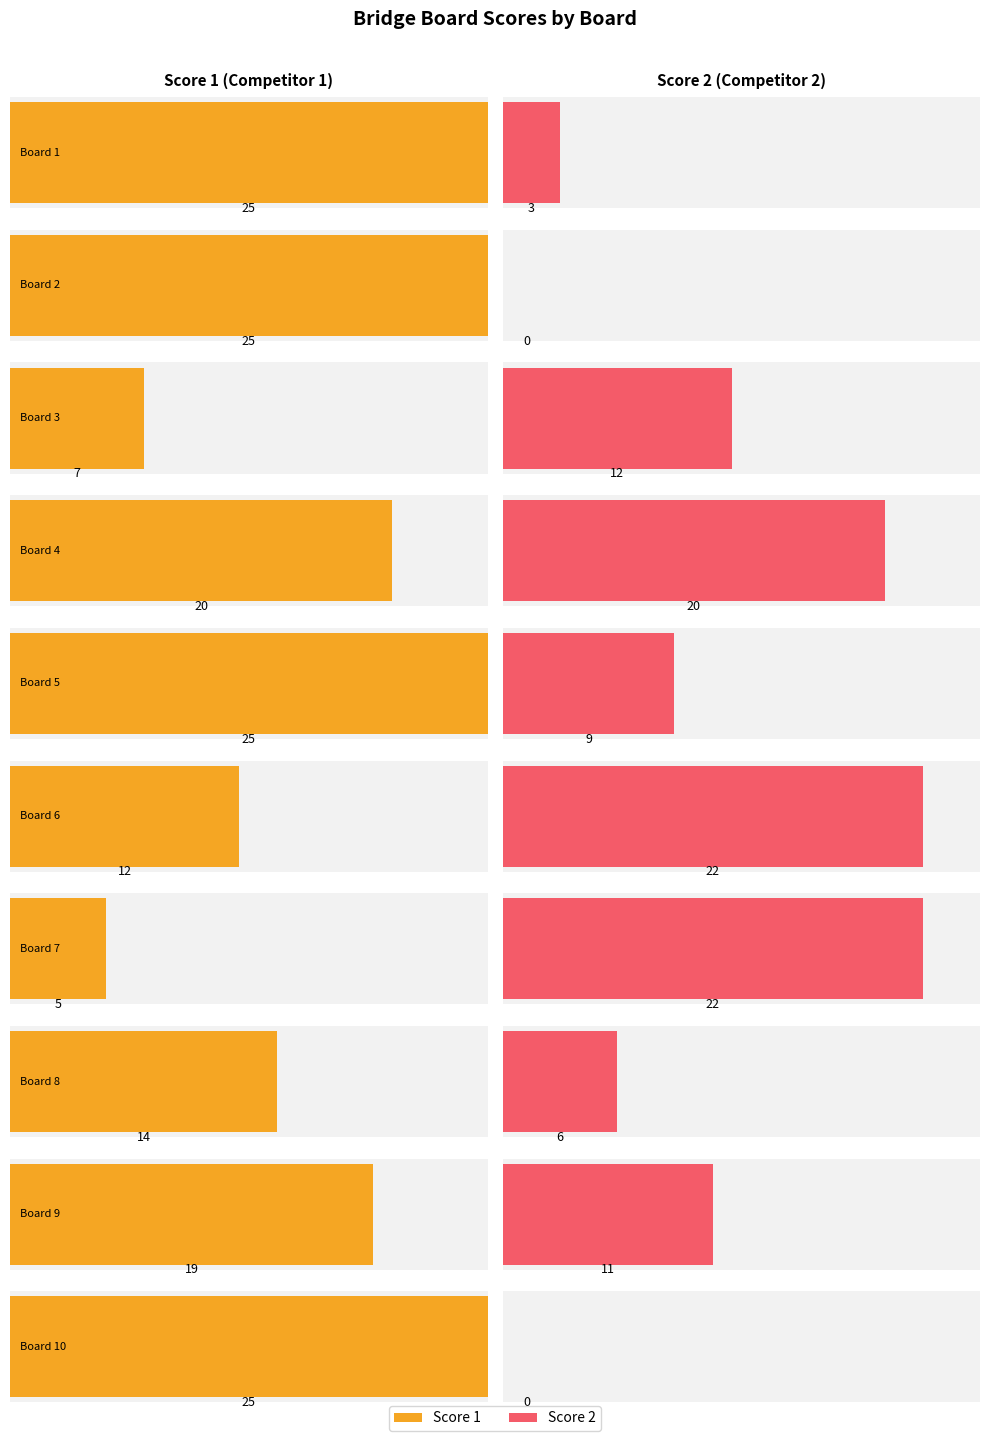

What is the sum of all Score 2 values?

105